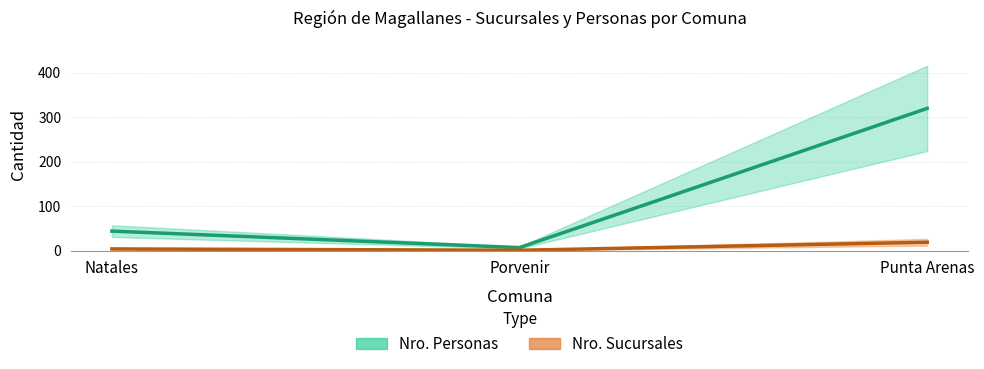

How many data points in Nro. Sucursales are less than 4?

1